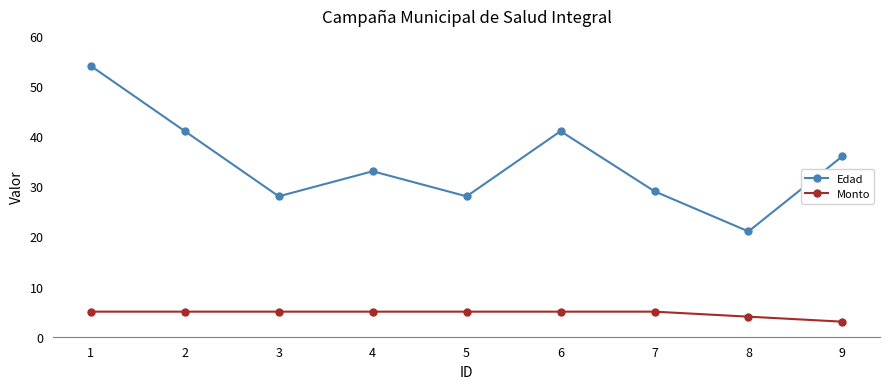

Which series has the largest total across all categories?

Edad